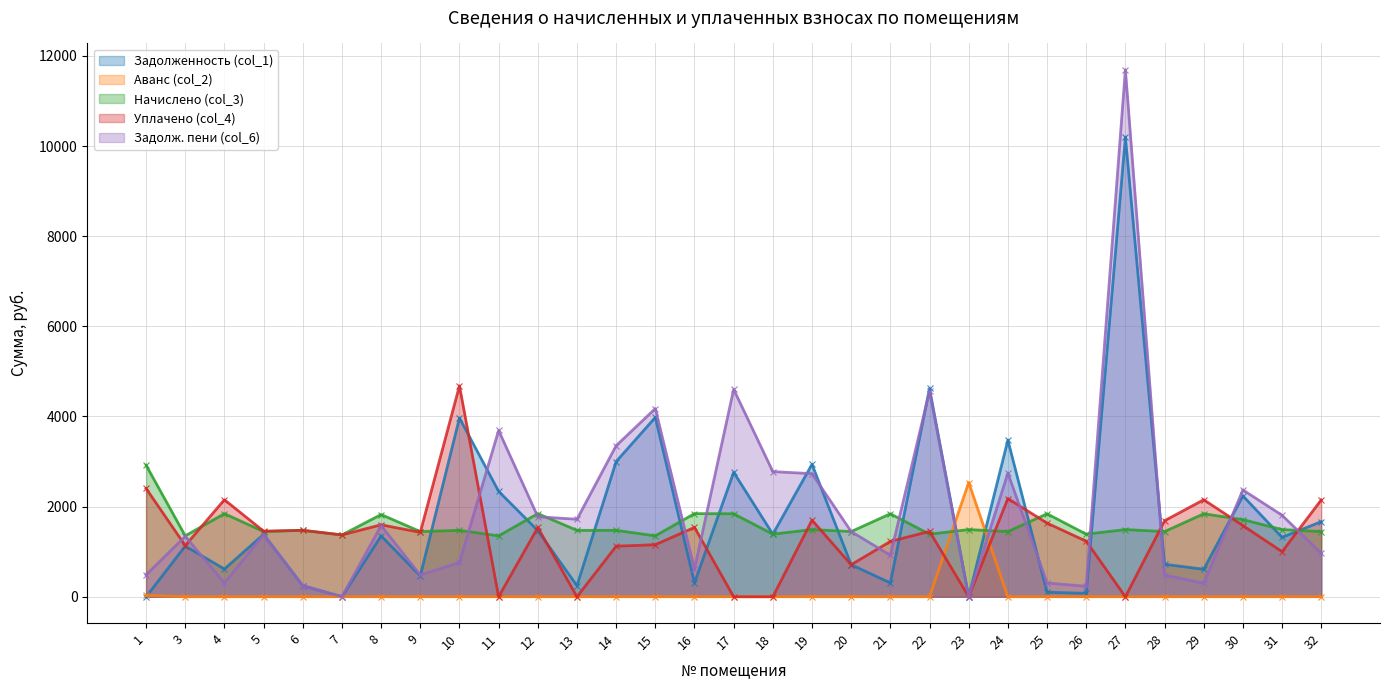

At which label is Задолженность (col_1) closest to 5100?

22